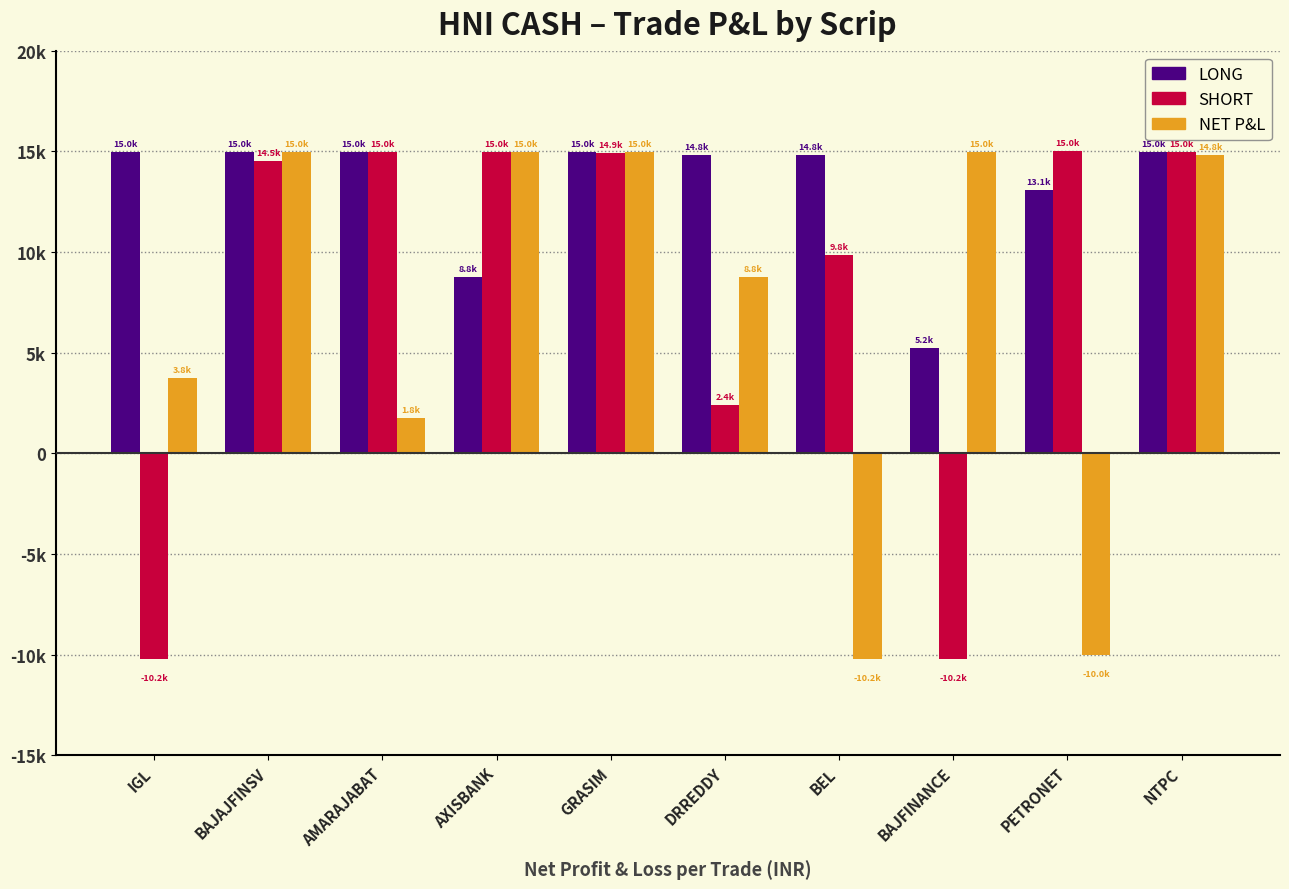

What is the label of the 5th bar from the right?

DRREDDY